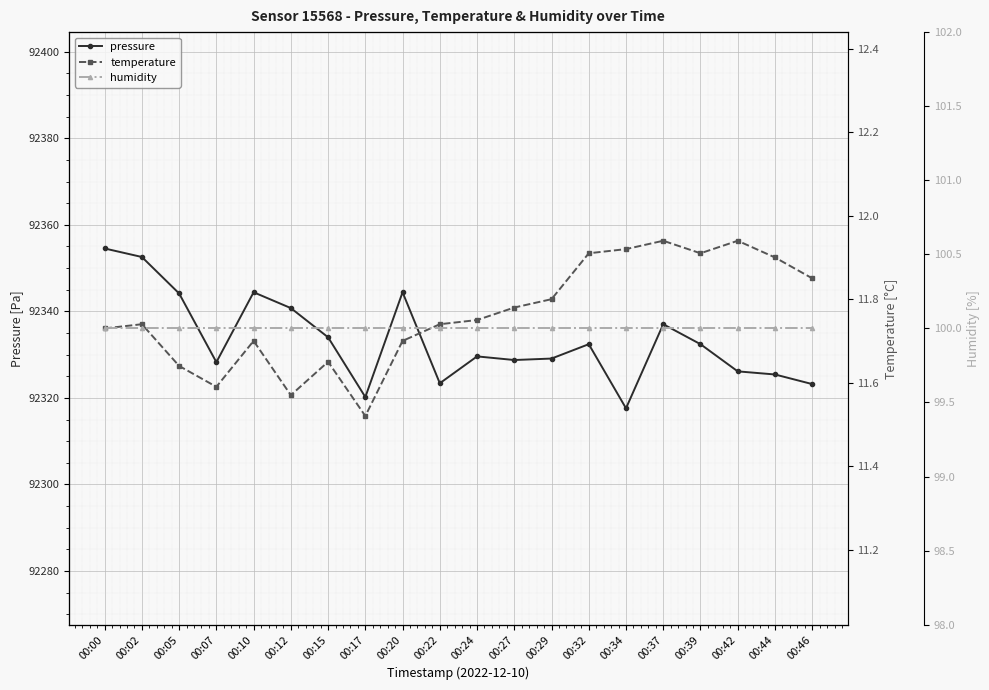

Where is pressure nearest to the value 92336?

00:37